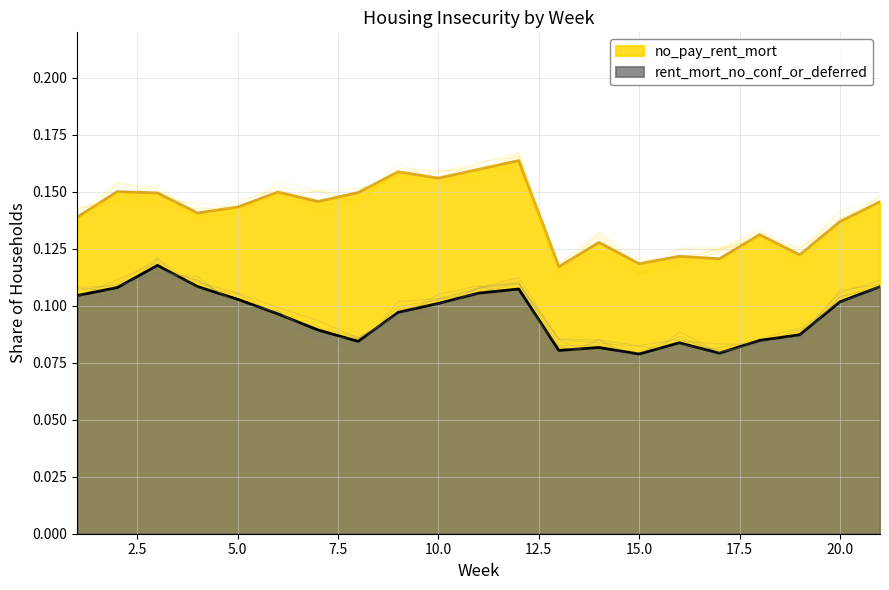

What is the approximate value of no_pay_rent_mort at 16?

0.1